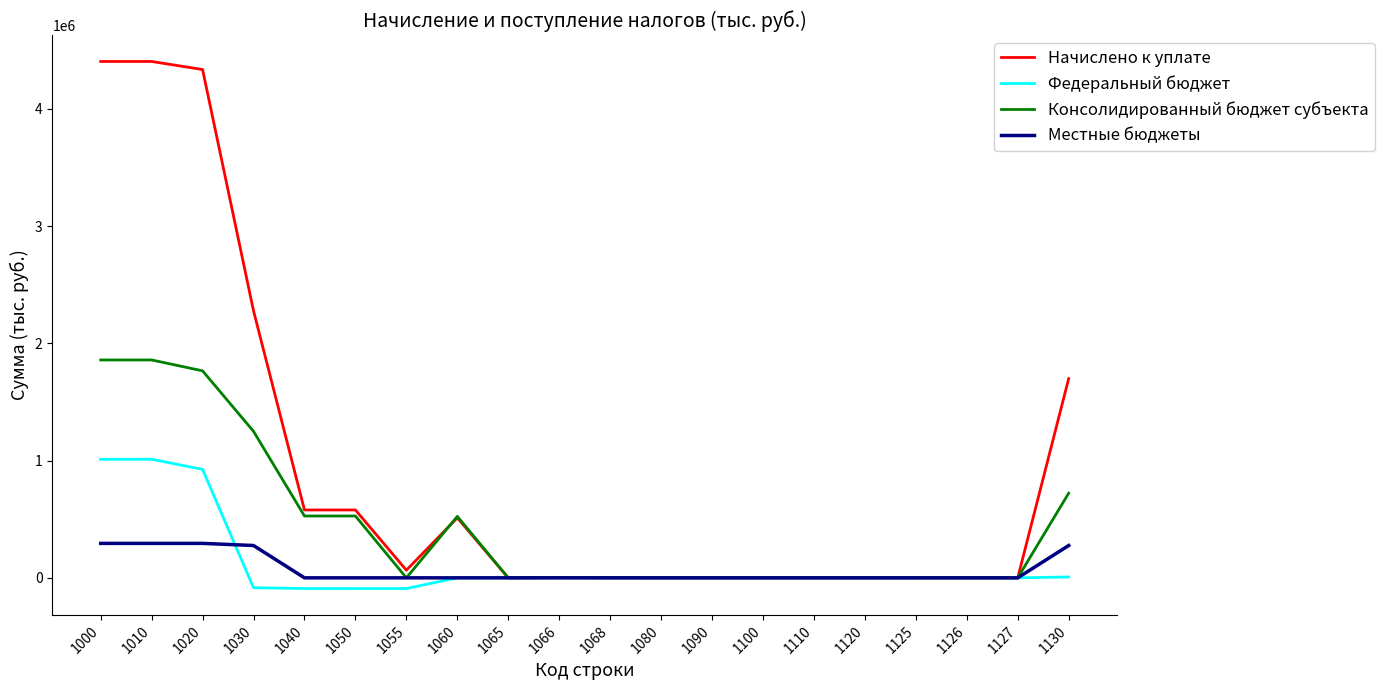

What is the difference between the maximum and minimum values in the Начислено к уплате series?

4403820